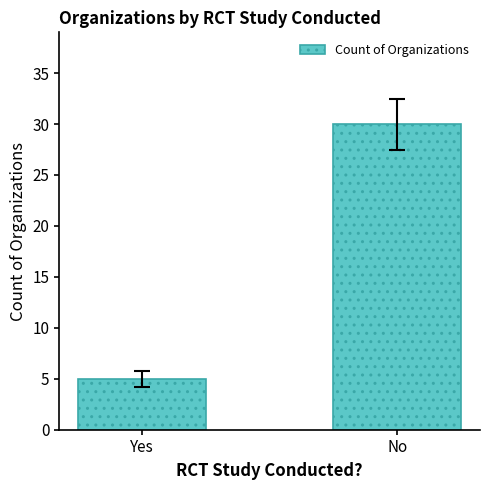

How many values are between 5 and 30?

2